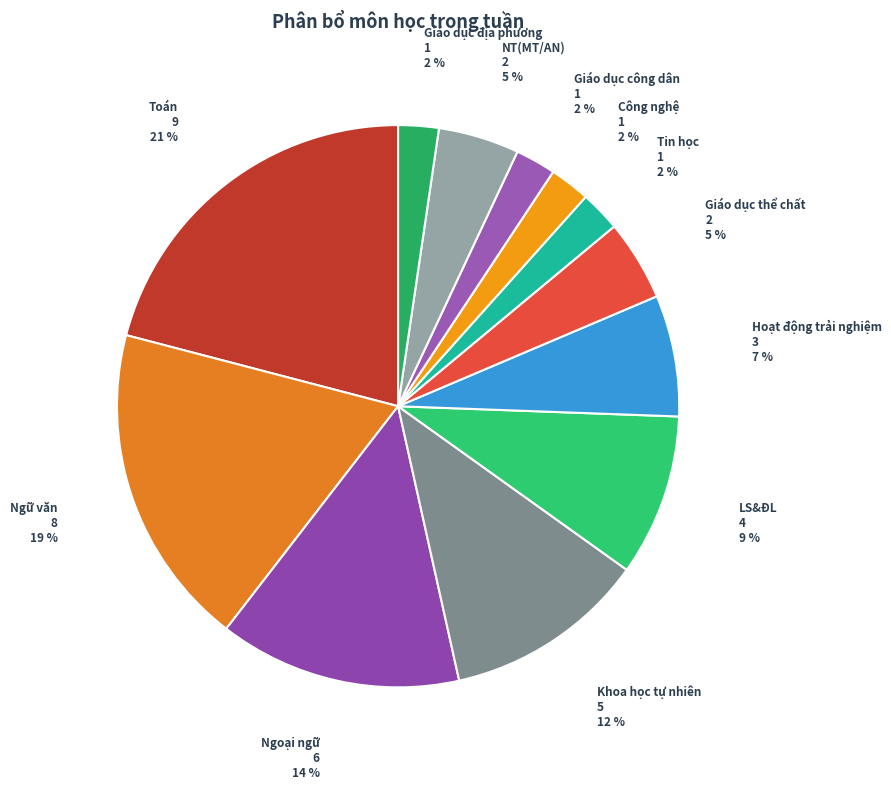

Is the sum of Khoa học tự nhiên and Toán greater than half?

No